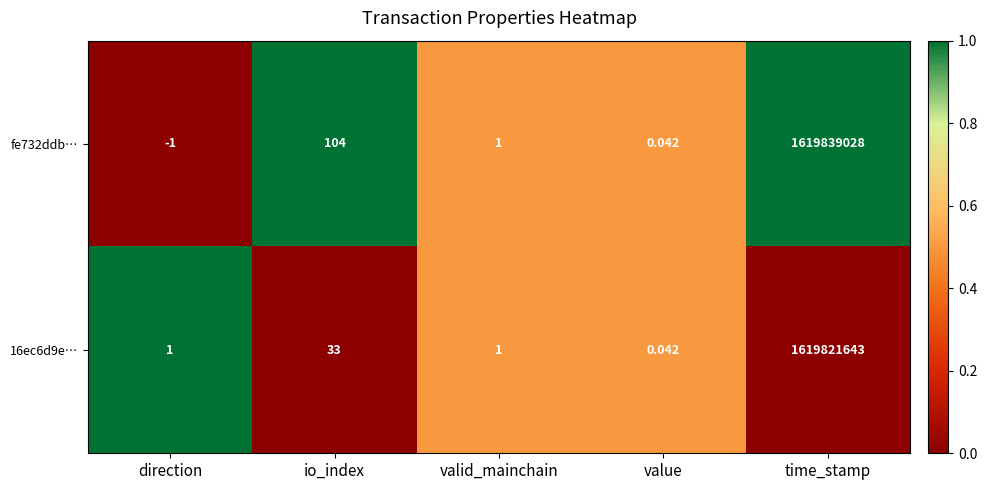

List the labels in order of fe732ddb… value, largest first.

time_stamp, io_index, valid_mainchain, value, direction